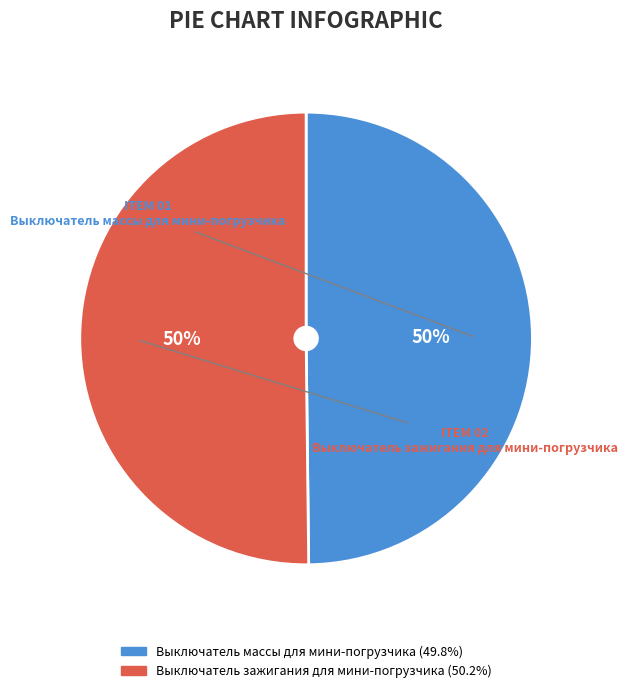

To the nearest percent, what is the combined percentage of Выключатель зажигания для мини-погрузчика and Выключатель массы для мини-погрузчика?

100%